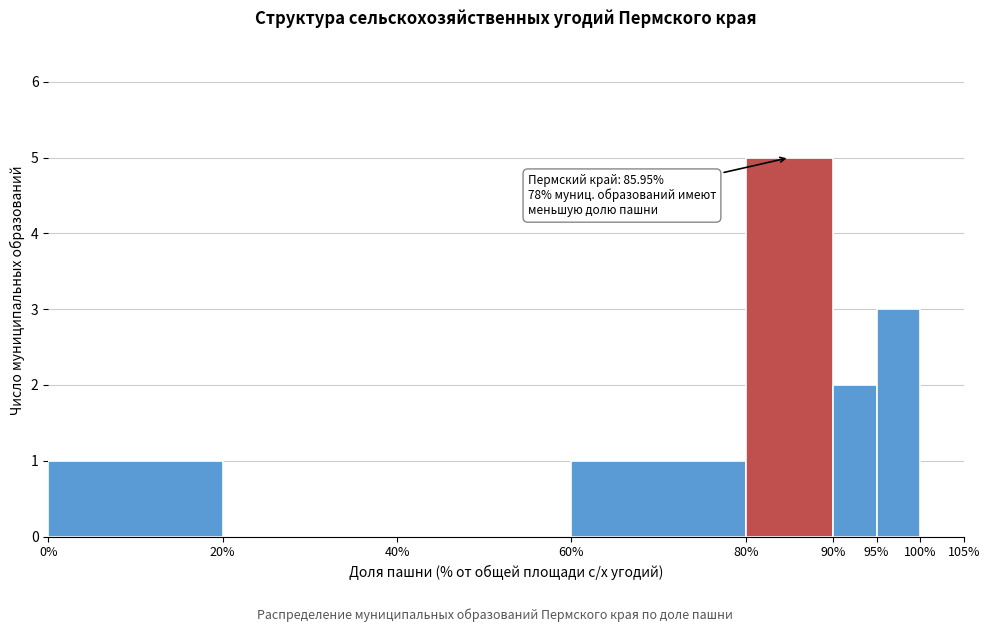

Which range on the x-axis has the tallest bar?

80% to 90%